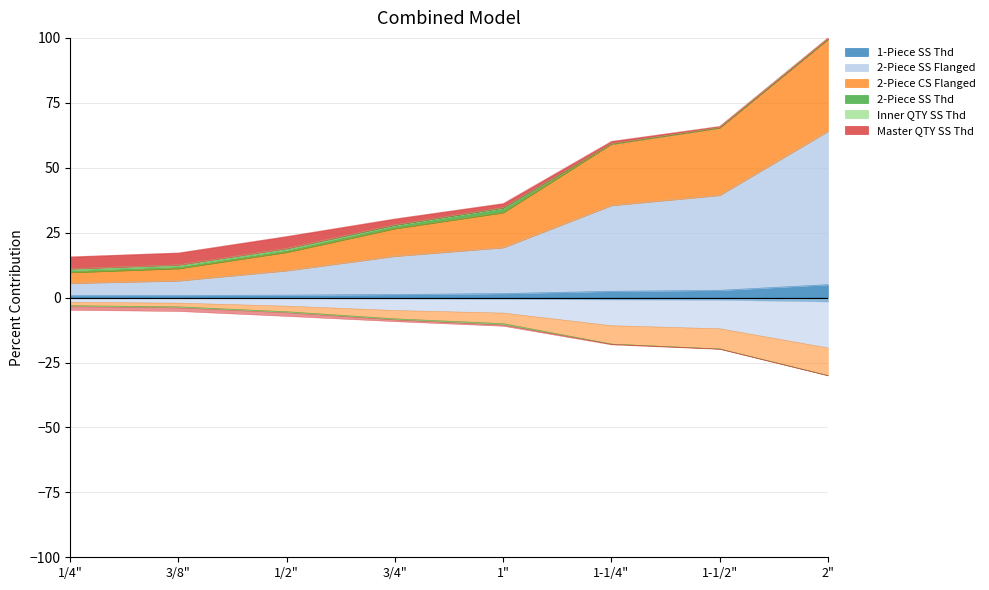

True or false: 2-Piece SS Flanged and 1-Piece SS Thd intersect in this chart.

False